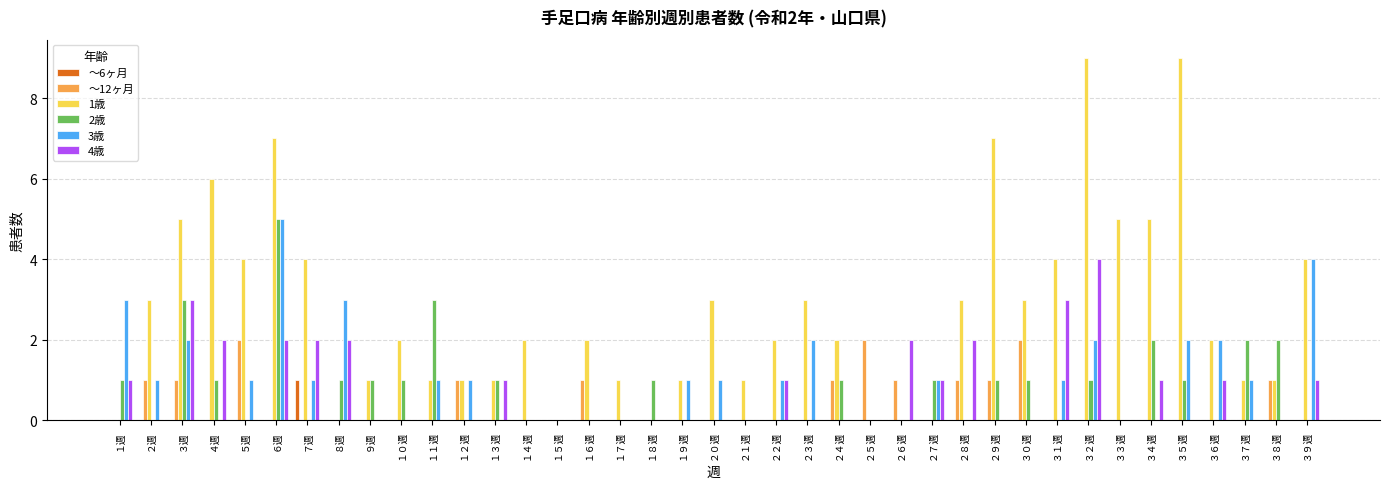

How many distinct data groups are displayed?

6